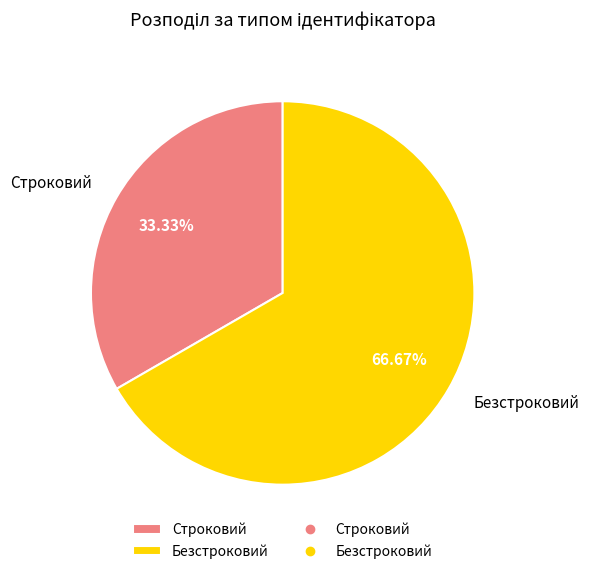

What percentage do Безстроковий and Строковий together represent?

100.0%